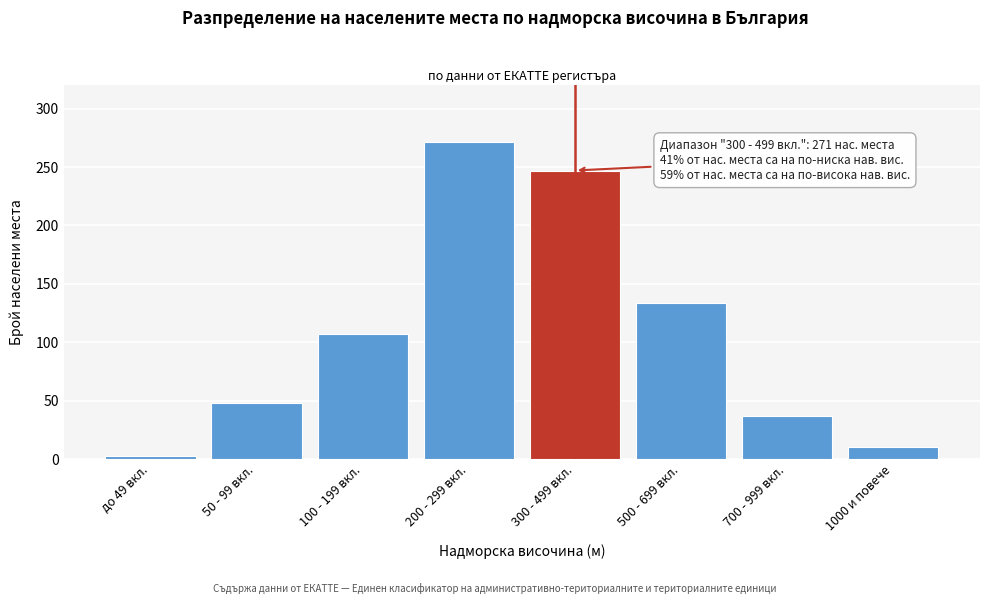

Reading right to left, list all the values displayed in this chart.

1000 и повече=10	700 - 999 вкл.=37	500 - 699 вкл.=134	300 - 499 вкл.=247	200 - 299 вкл.=271	100 - 199 вкл.=107	50 - 99 вкл.=48	до 49 вкл.=3